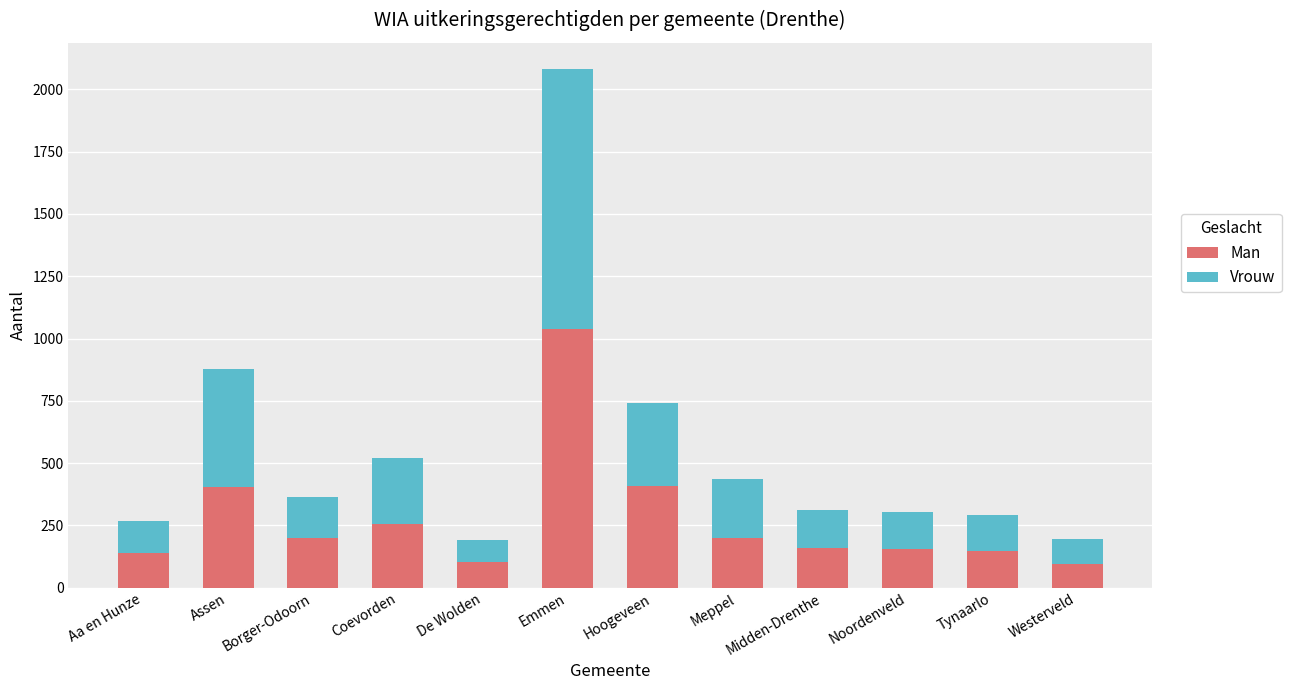

The value of Man at Assen is 584. True or false?

False